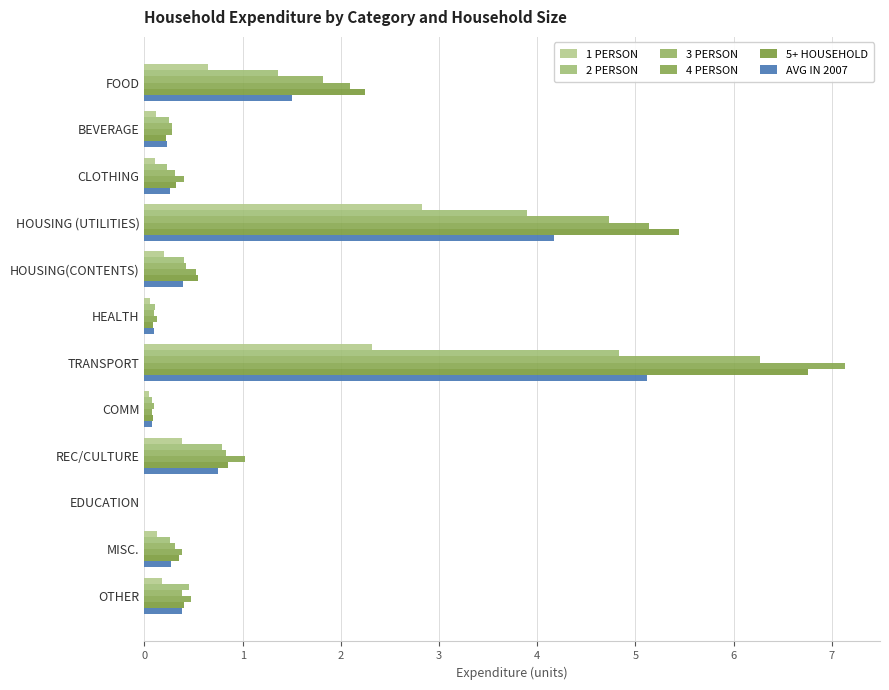

What is the value of the 3 PERSON bar at the 7th from the left?

6.3